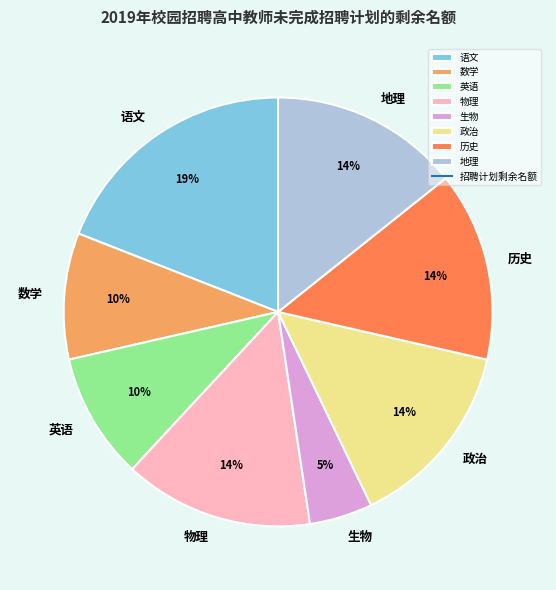

What is the largest slice in the pie chart?

语文